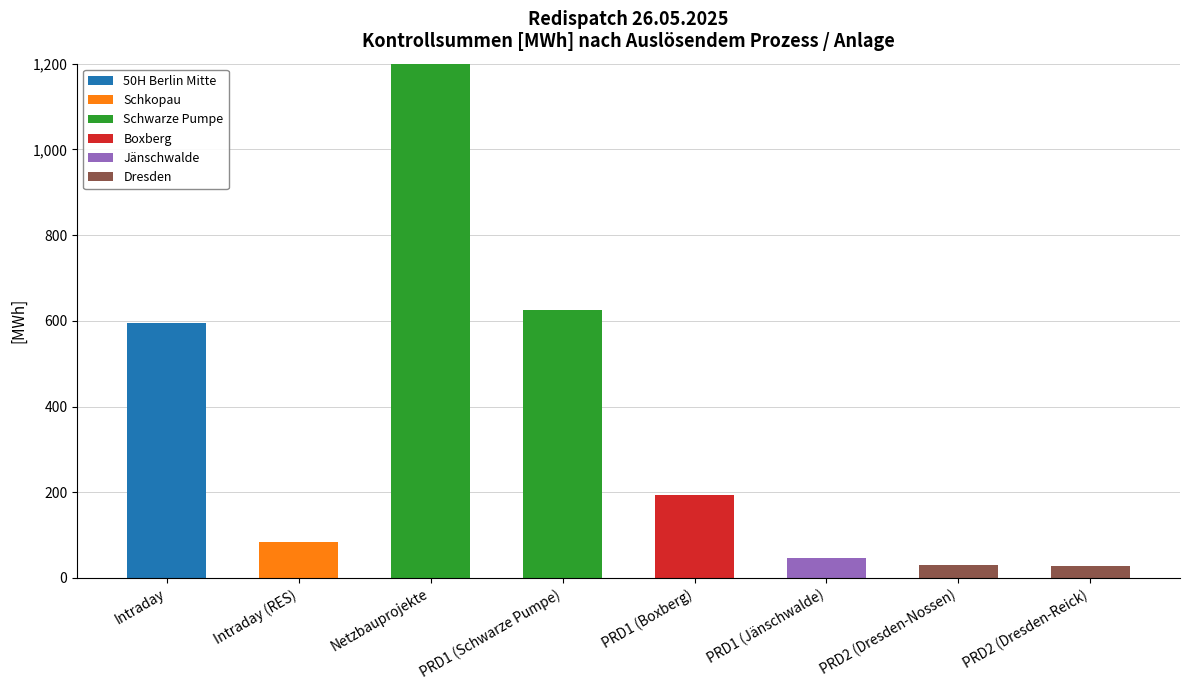

What is the maximum value for 50H Berlin Mitte?

595.0